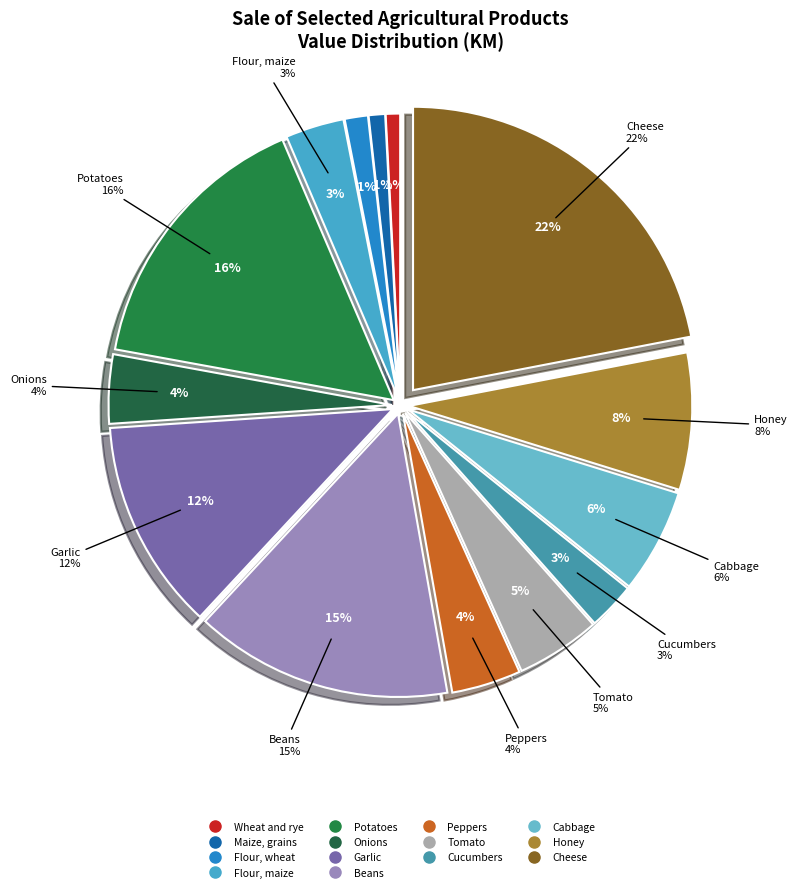

Rank the categories by value from lowest to highest.

Wheat and rye, Maize, grains, Flour, wheat, Cucumbers, Flour, maize, Onions, Peppers, Tomato, Cabbage, Honey, Garlic, Beans, Potatoes, Cheese